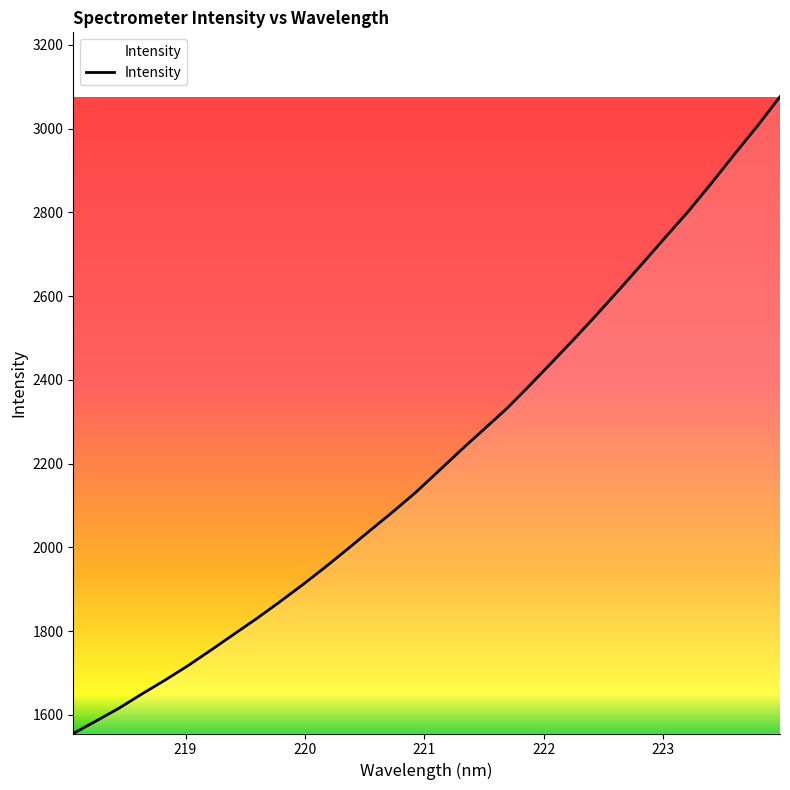

What is the smallest value displayed?

1555.5